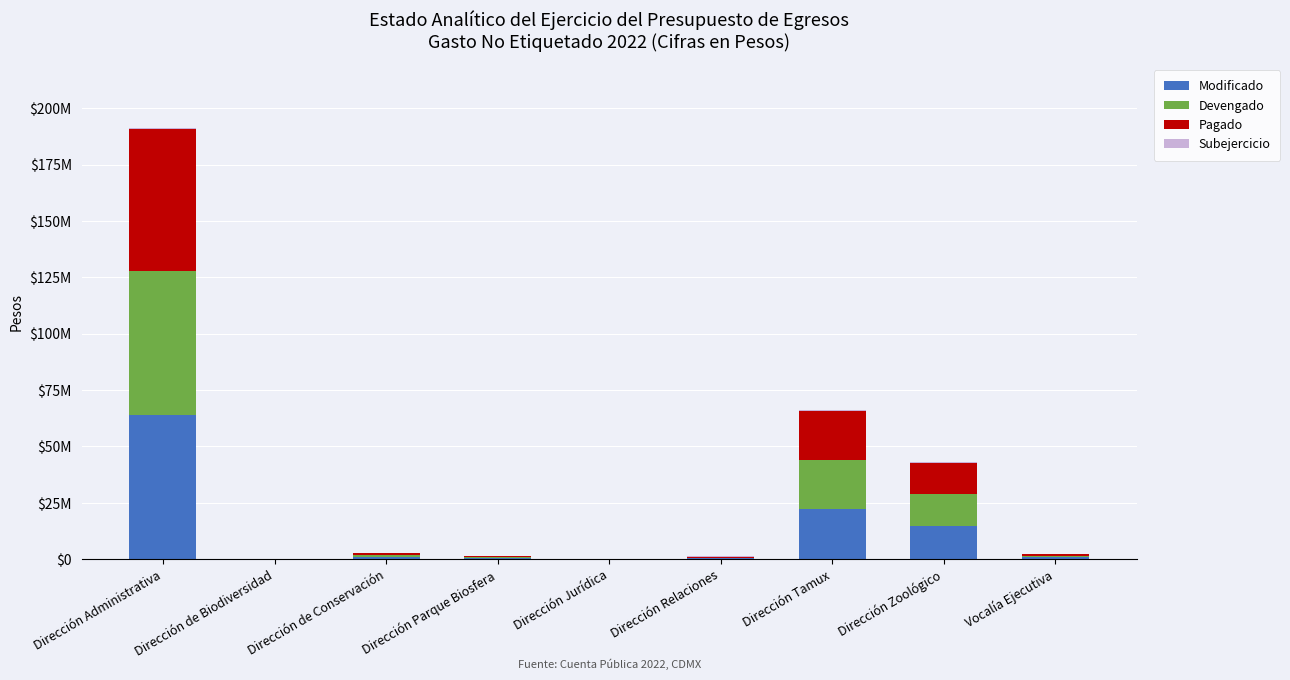

What is the difference between the maximum and minimum values in the Modificado series?

63839953